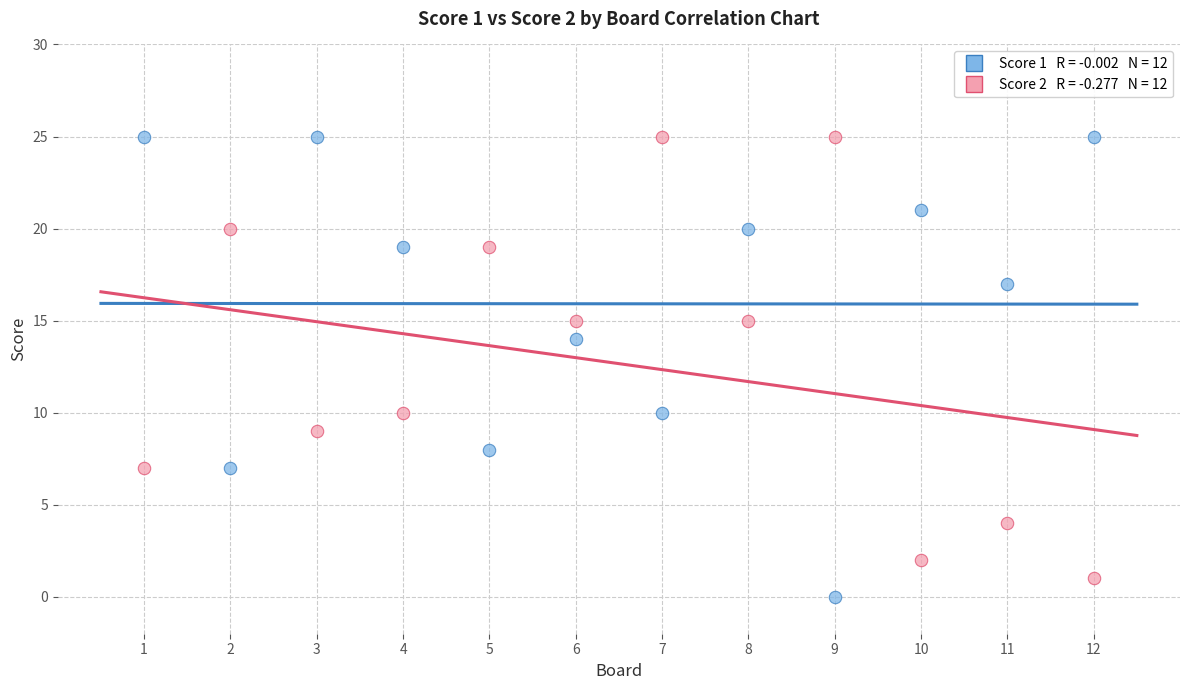

Across all data points, what is the range of Y values (max minus min)?

25